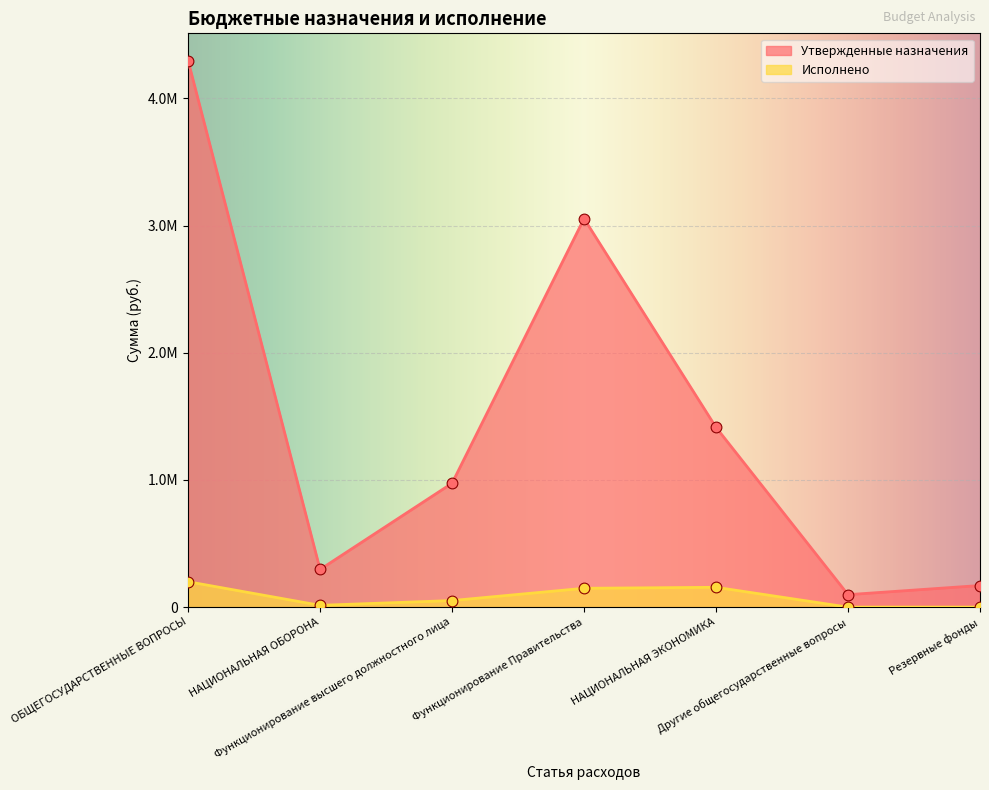

What is the total value across all series at Функционирование Правительства?

3202151.6